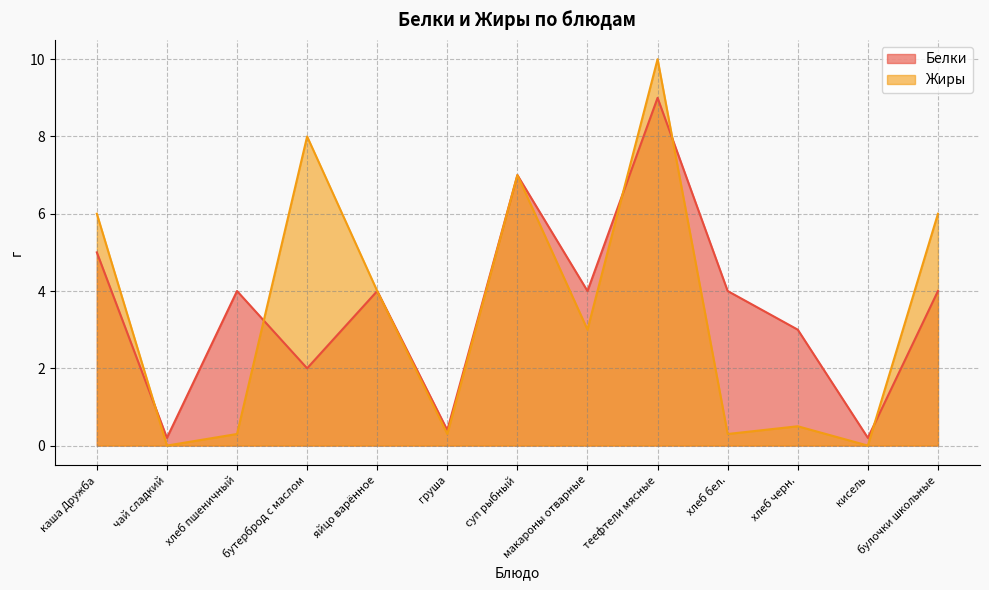

At which label does Жиры first exceed 3?

каша Дружба